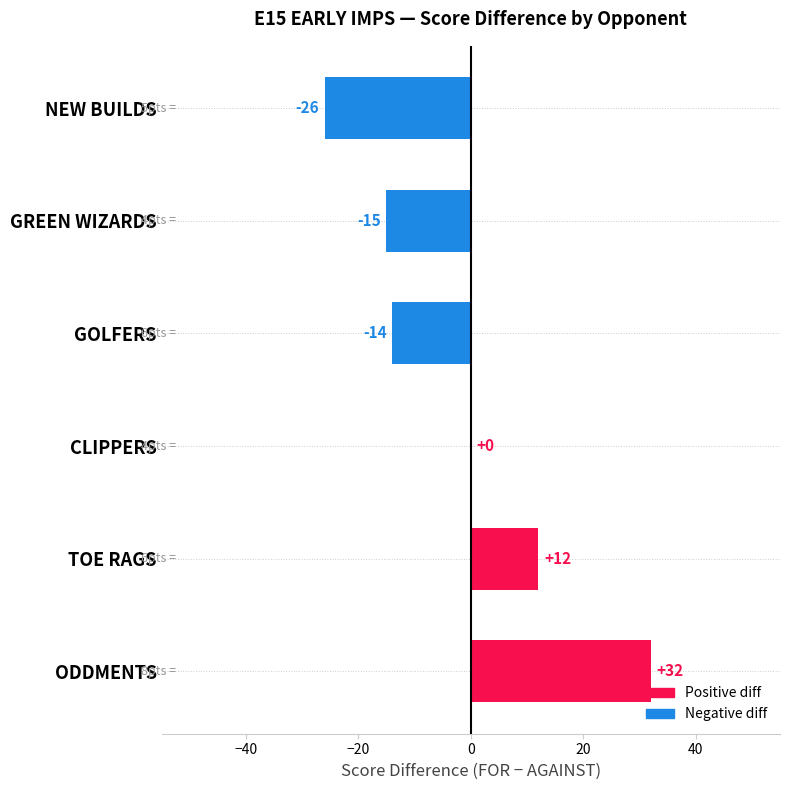

How many distinct data groups are displayed?

1